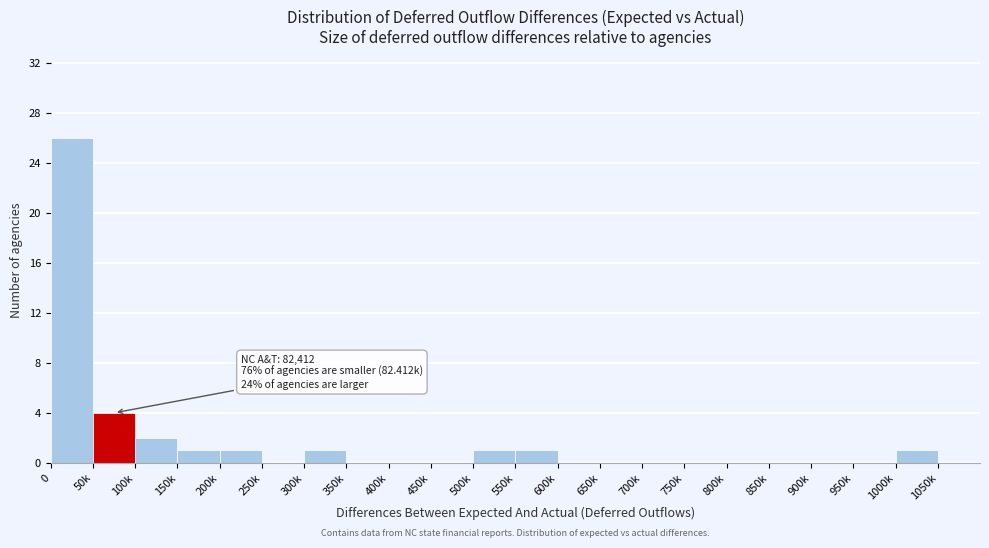

Reading left to right, extract all data points from this chart.

0=26	50k=4	100k=2	150k=1	200k=1	250k=0	300k=1	350k=0	400k=0	450k=0	500k=1	550k=1	600k=0	650k=0	700k=0	750k=0	800k=0	850k=0	900k=0	950k=0	1000k=1	1050k=0